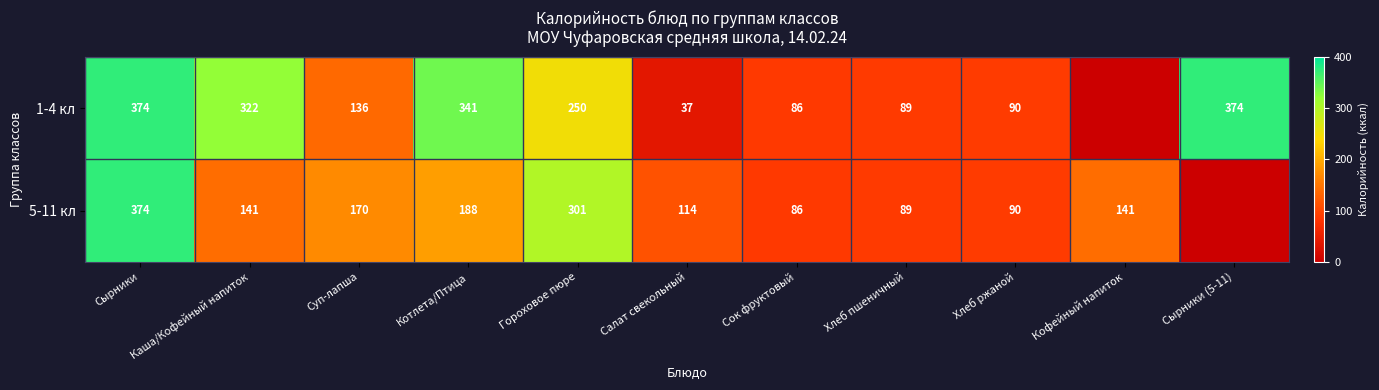

Between Каша/Кофейный напиток and Сок фруктовый, which series saw the biggest shift?

1-4 кл